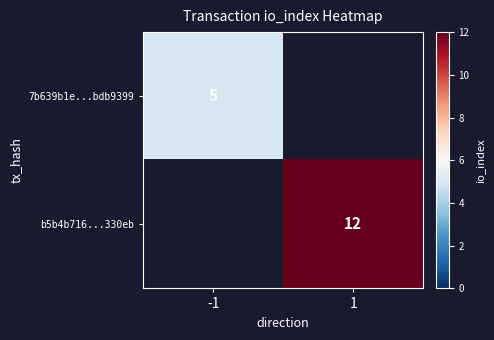

The value of b5b4b716...330eb at 1 is 5. True or false?

False